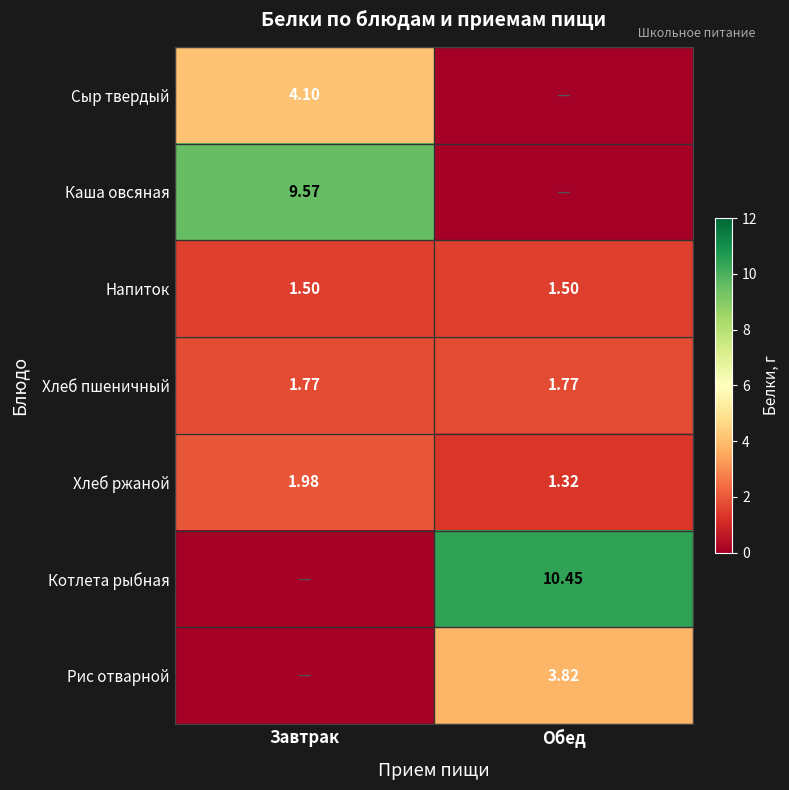

True or false: Хлеб ржаной has a value of 2.2 at Обед.

False